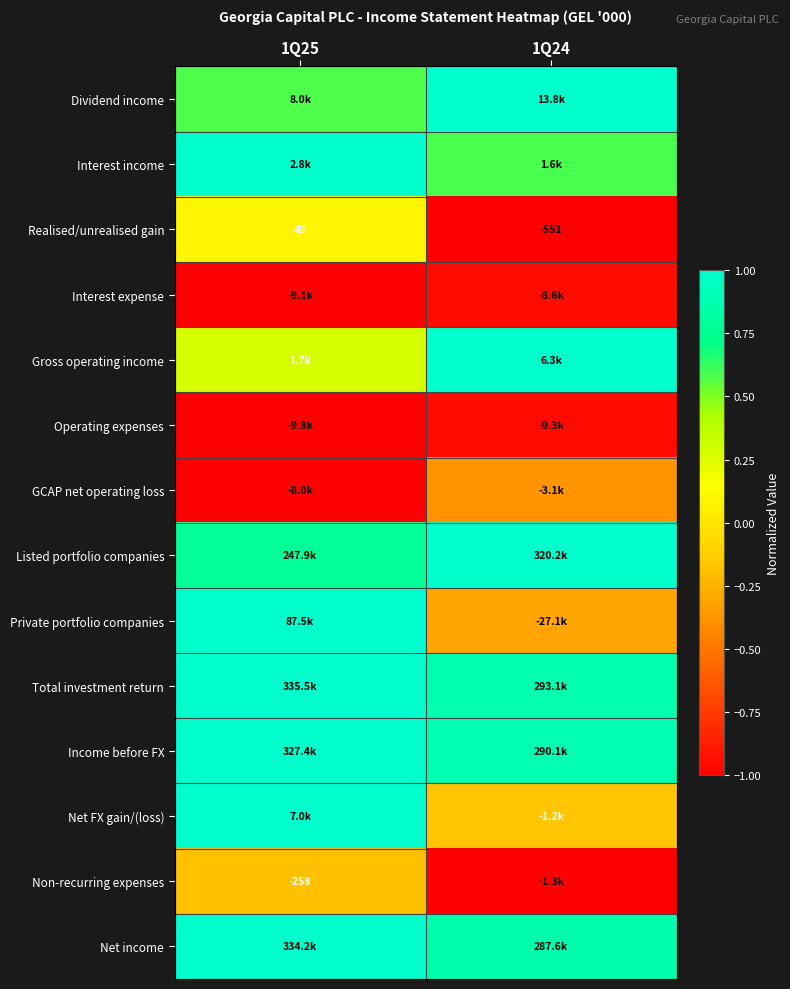

List the labels in order of Income before FX value, largest first.

1Q25, 1Q24